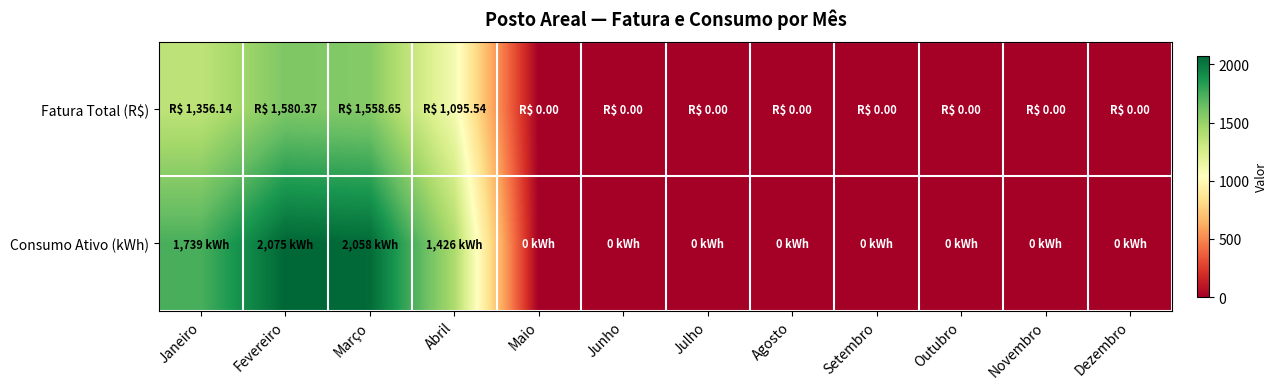

Reading left to right, list all the values displayed in this chart.

Fatura Total (R$): Janeiro=1356.1	Fevereiro=1580.4	Março=1558.7	Abril=1095.5	Maio=0.0	Junho=0.0	Julho=0.0	Agosto=0.0	Setembro=0.0	Outubro=0.0	Novembro=0.0	Dezembro=0.0
Consumo Ativo (kWh): Janeiro=1739.0	Fevereiro=2075.0	Março=2058.0	Abril=1426.0	Maio=0.0	Junho=0.0	Julho=0.0	Agosto=0.0	Setembro=0.0	Outubro=0.0	Novembro=0.0	Dezembro=0.0